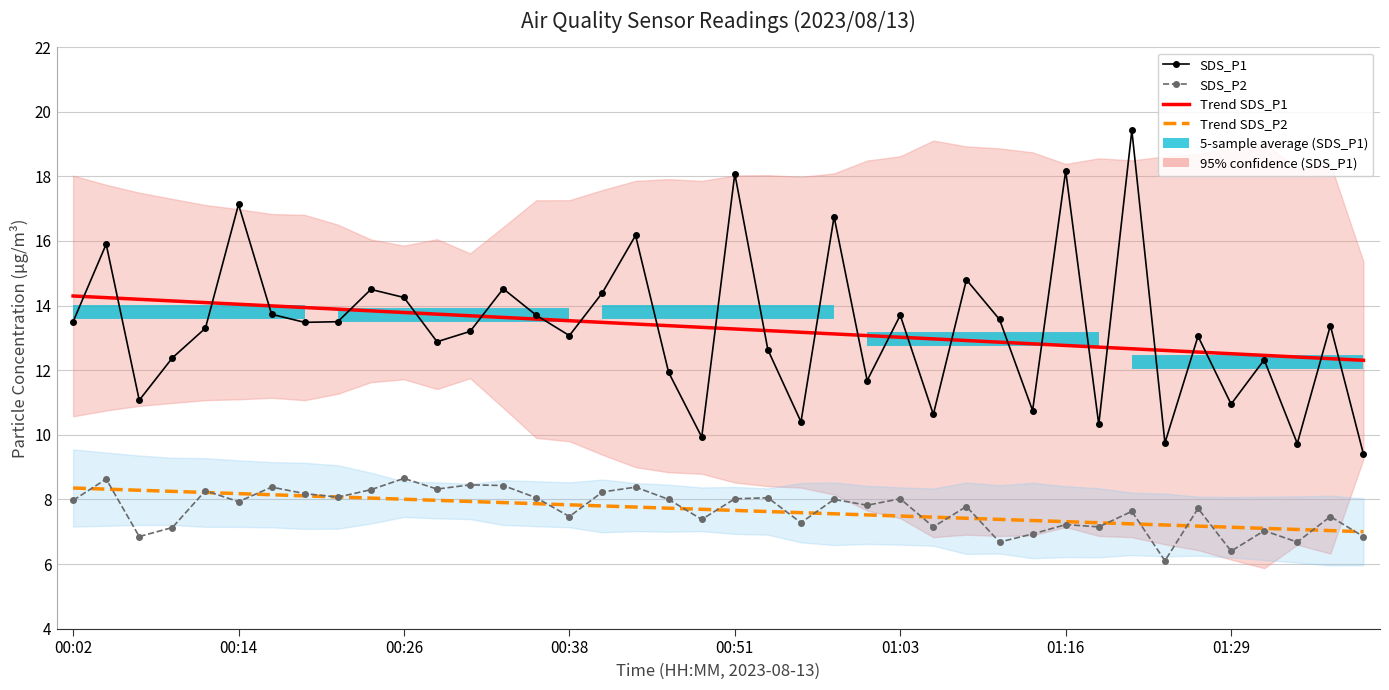

Reading left to right, what are all the values shown in this chart?

SDS_P1: 13.5	15.9	11.1	12.4	13.3	17.1	13.7	13.5	13.5	14.5	14.2	12.9	13.2	14.5	13.7	13.1	14.4	16.2	11.9	9.9	18.1	12.6	10.4	16.8	11.7	13.7	10.6	14.8	13.6	10.8	18.2	10.3	19.4	9.8	13.1	10.9	12.3	9.7	13.4	9.4
SDS_P2: 8.0	8.6	6.8	7.1	8.3	7.9	8.4	8.2	8.1	8.3	8.7	8.3	8.4	8.4	8.1	7.5	8.2	8.4	8.0	7.4	8.0	8.1	7.3	8.0	7.8	8.0	7.2	7.8	6.7	6.9	7.2	7.2	7.6	6.1	7.7	6.4	7.0	6.7	7.5	6.8